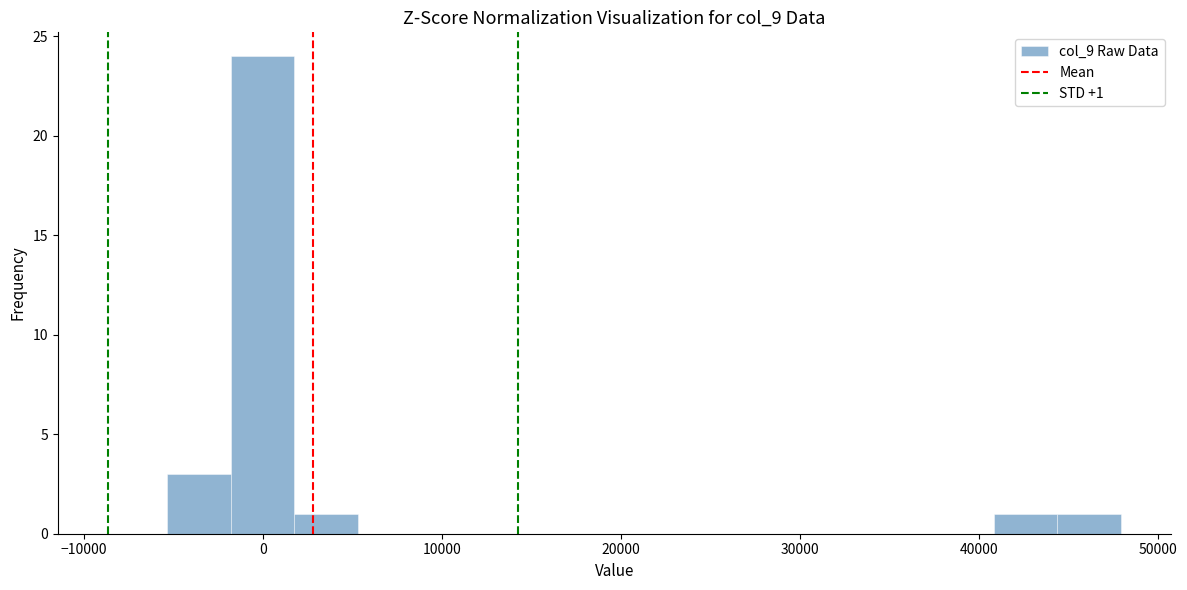

Read against the x-axis, roughly where is the centre of the tallest bar?

0